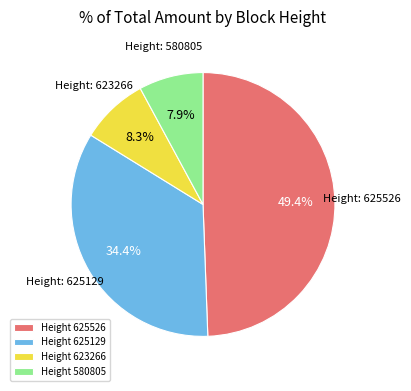

Does Height 625526 account for over 50% of the chart?

No